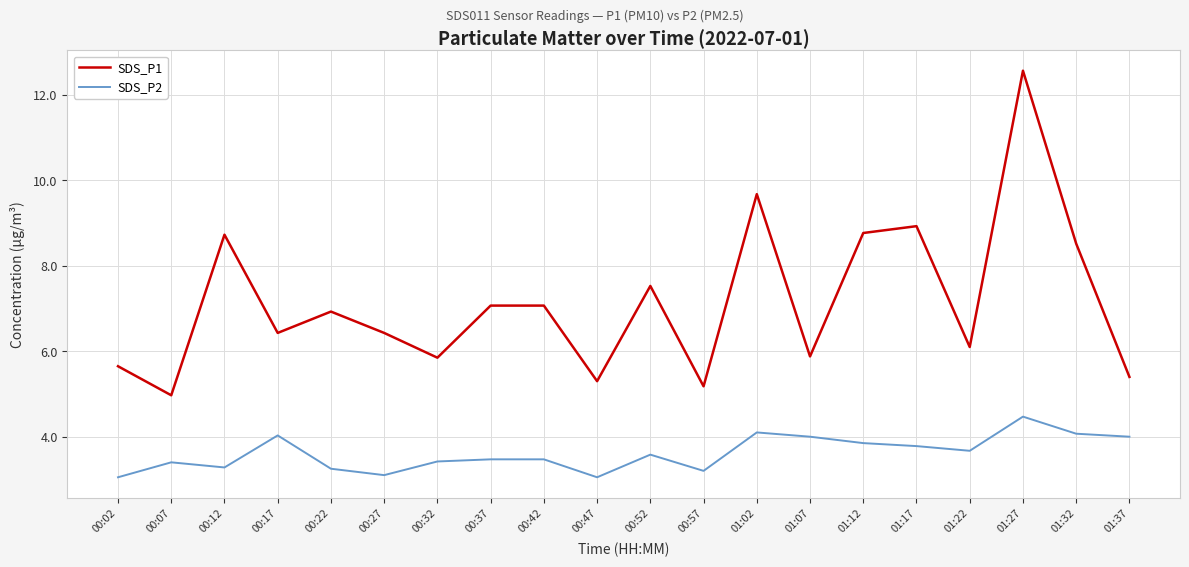

What is the highest value of the SDS_P1 series?

12.6